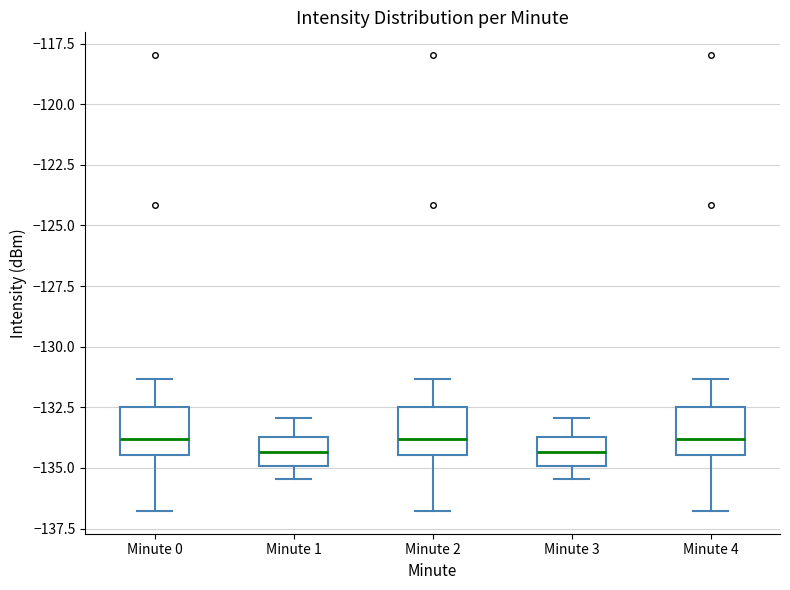

Reading left to right, read every box against the y-axis: the position of its median line, the range the box covers, and the ends of its whiskers. The values are not printed on the chart, so give them approximately, as read against the axis.

Minute 0: median -134.0, box -134.5 to -132.5, whiskers -137.0 to -131.5
Minute 1: median -134.5, box -135.0 to -133.5, whiskers -135.5 to -133.0
Minute 2: median -134.0, box -134.5 to -132.5, whiskers -137.0 to -131.5
Minute 3: median -134.5, box -135.0 to -133.5, whiskers -135.5 to -133.0
Minute 4: median -134.0, box -134.5 to -132.5, whiskers -137.0 to -131.5